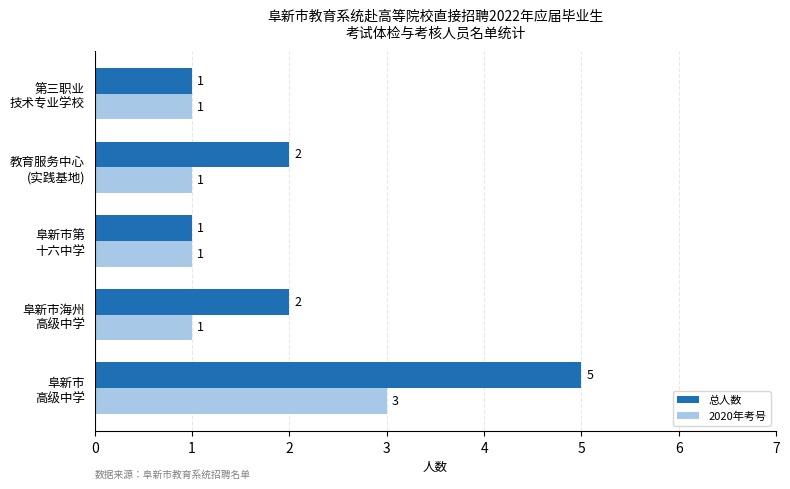

List the series in order of their peak value, highest first.

总人数, 2020年考号